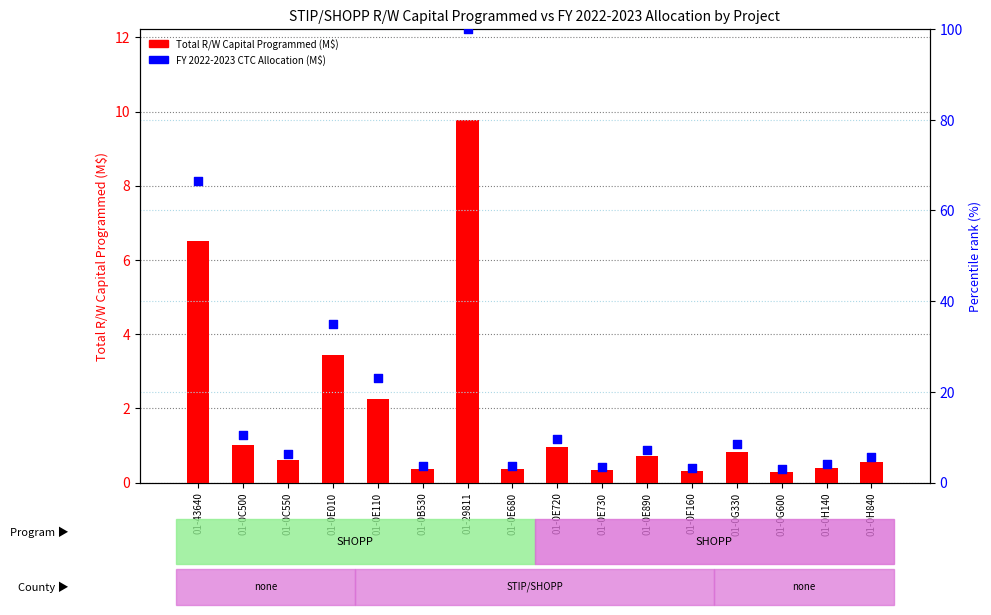

Which series has the largest Y range (max minus min)?

Percentile rank within sample